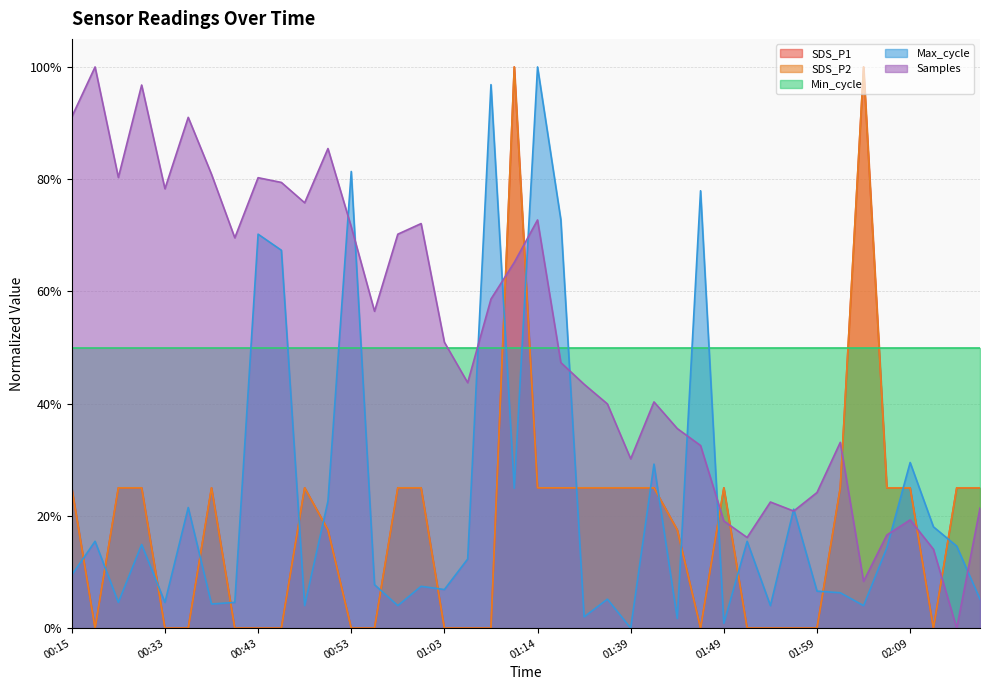

How many times do SDS_P2 and Samples cross each other?

7